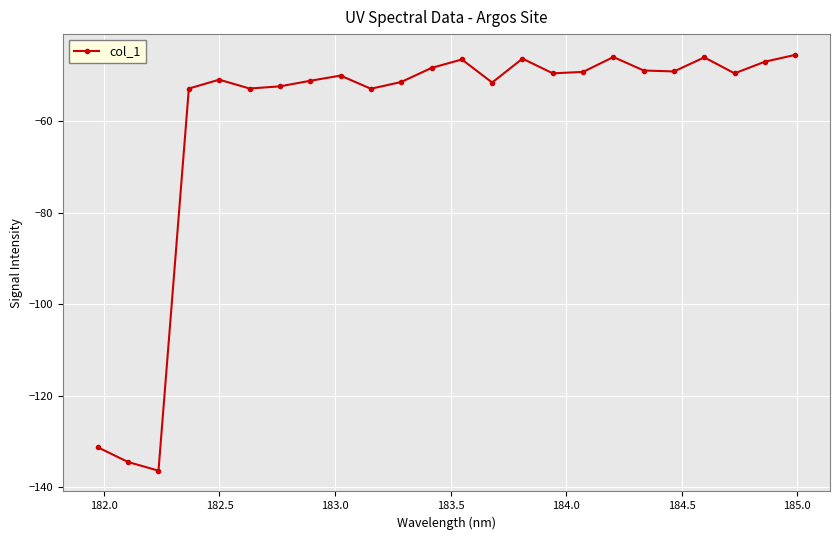

What is the average value?

-60.0